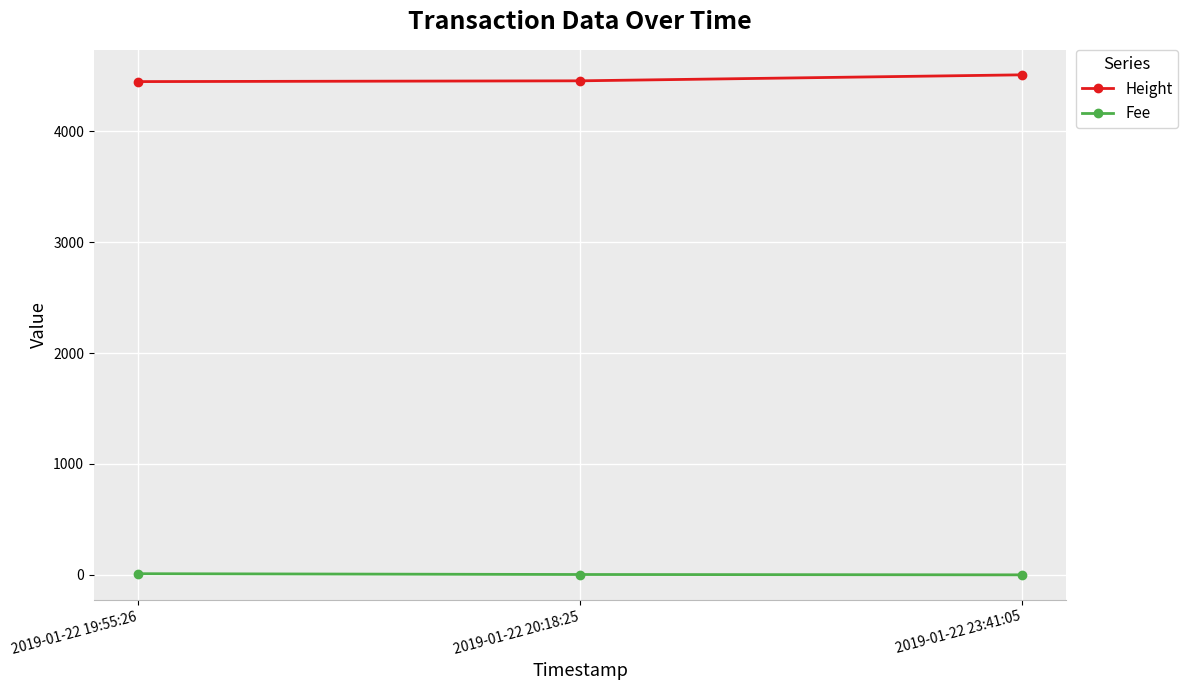

Where is Fee nearest to the value 5?

2019-01-22 20:18:25